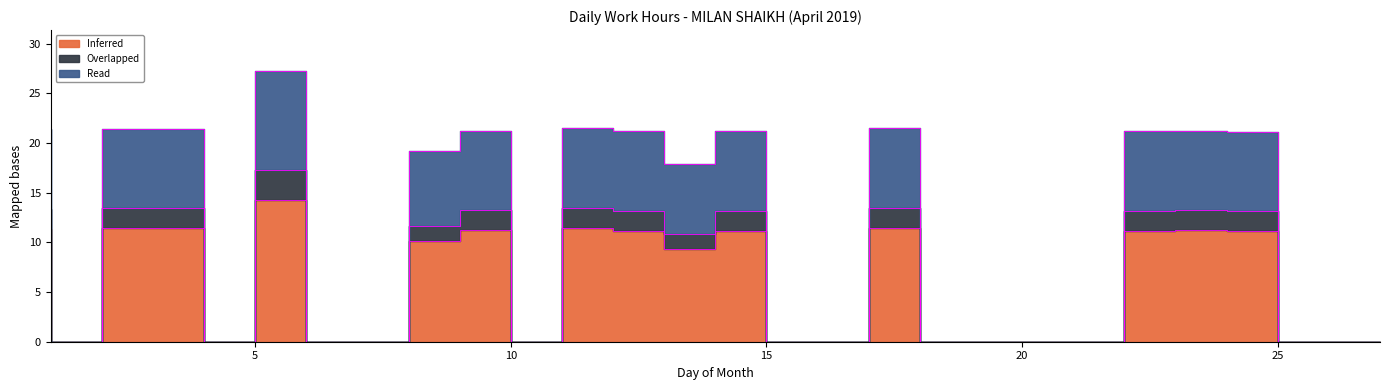

Between 14 and 5, which is larger?

14